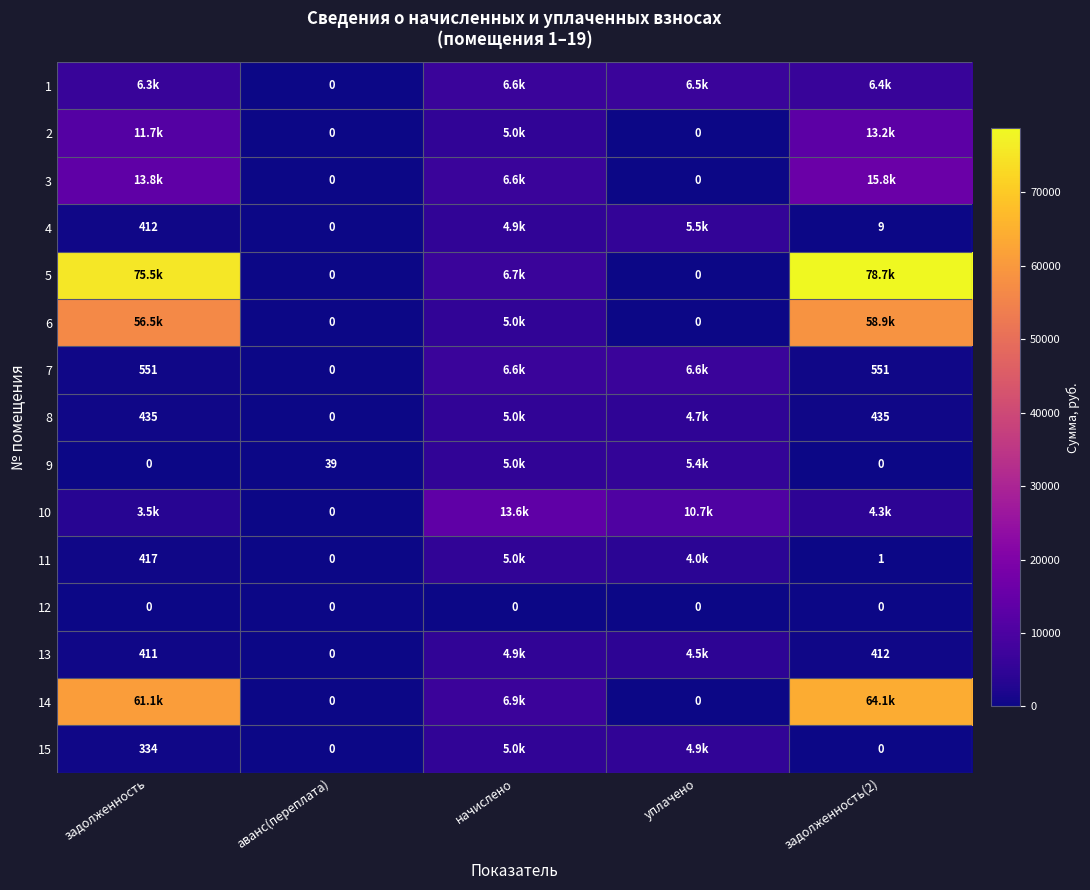

At which category does the chart reach its peak across all series?

задолженность(2)